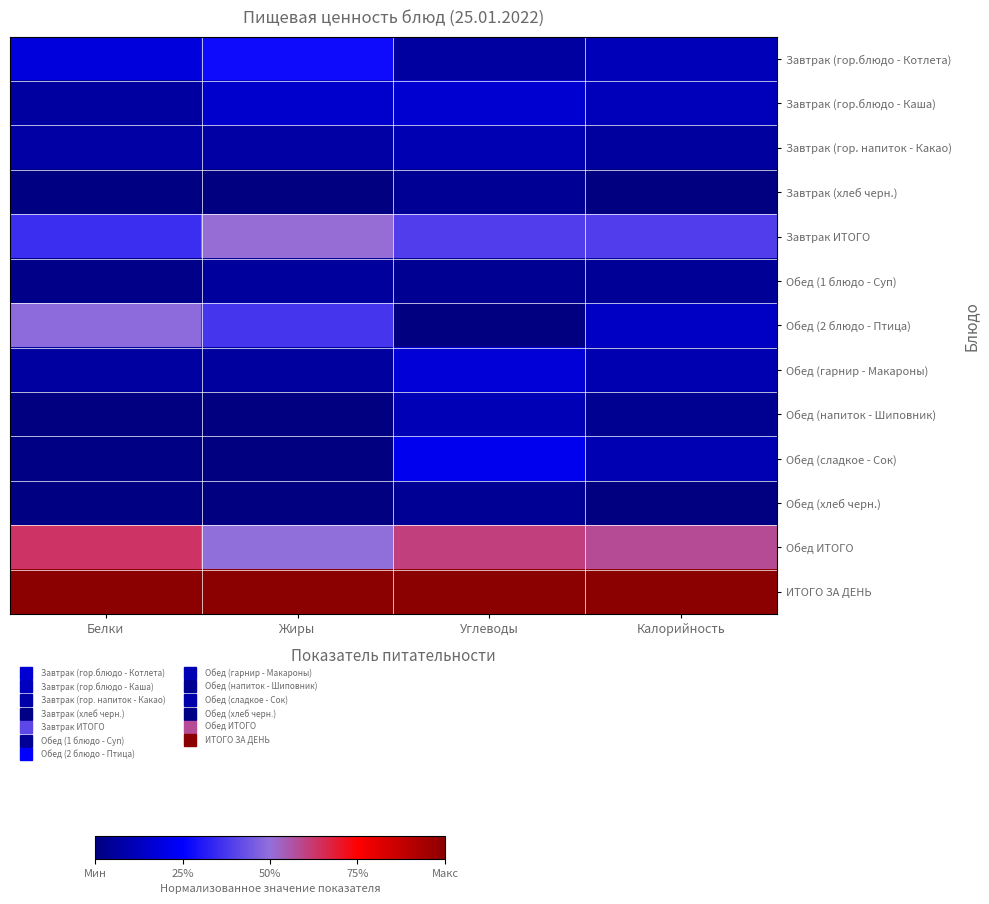

At how many categories does at least one series exceed 0?

4